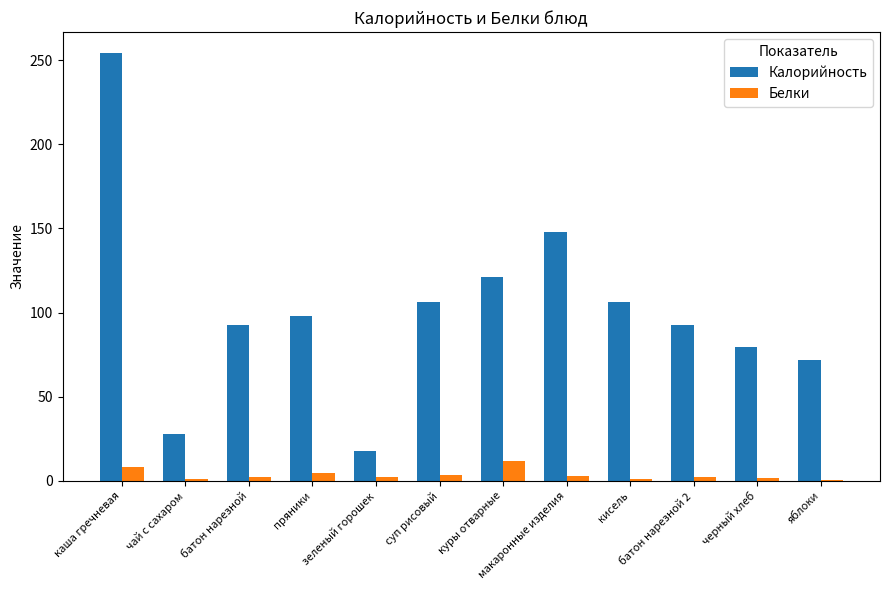

What is the sum of all Калорийность values?

1216.3